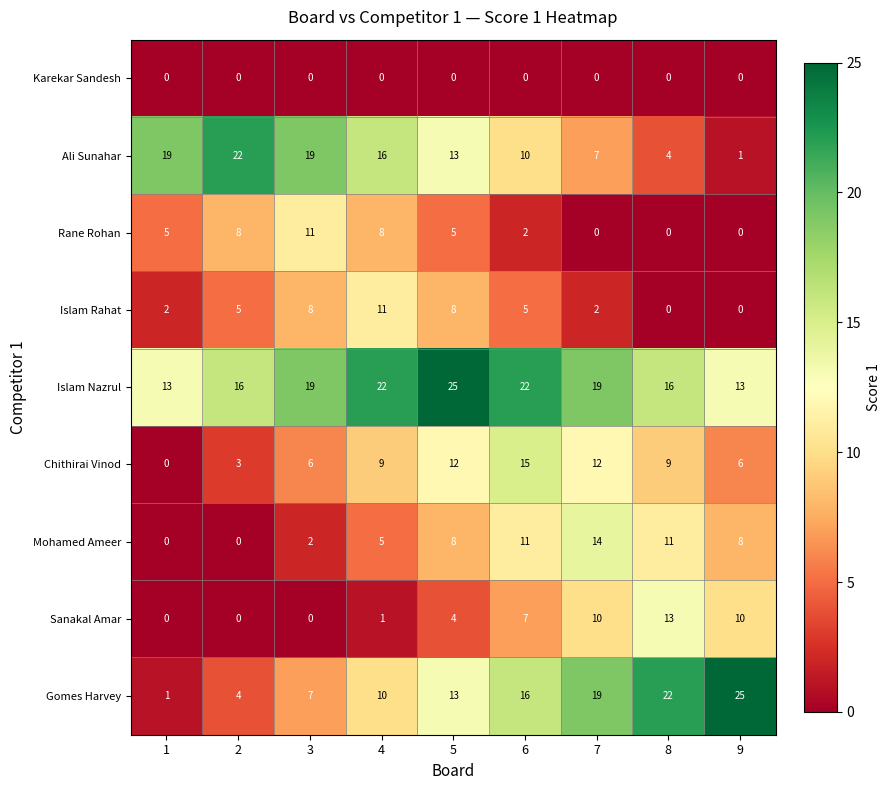

Which category has the highest value in the Sanakal Amar series?

8